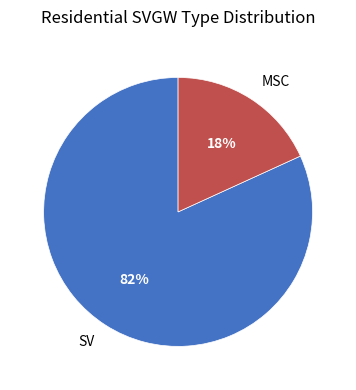

True or false: SV accounts for 90% of the total.

False